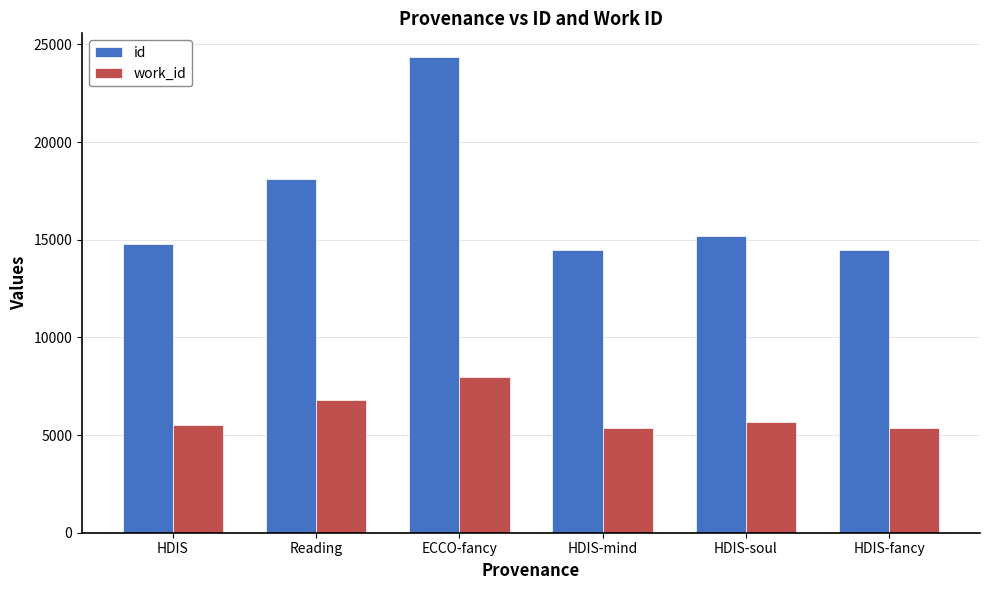

Where does the id series first go above 15203?

Reading